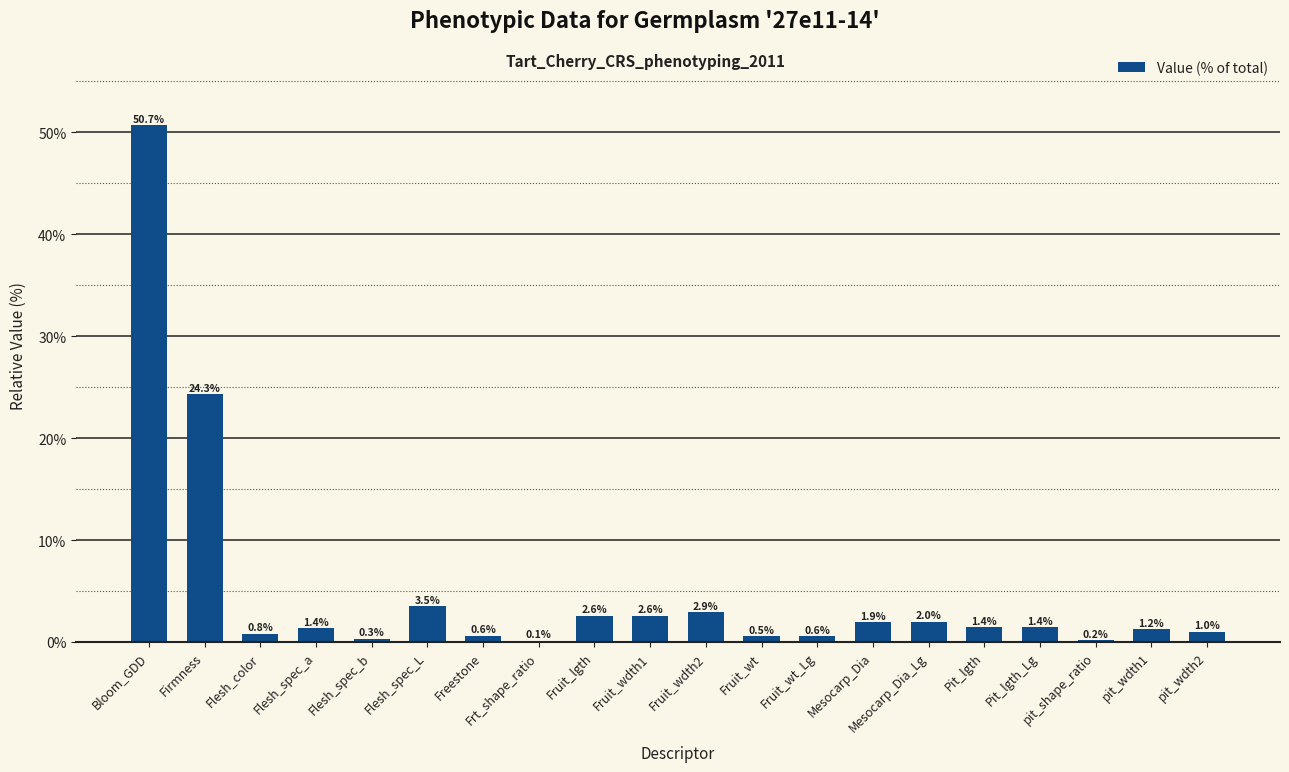

Are the bars horizontal?

No